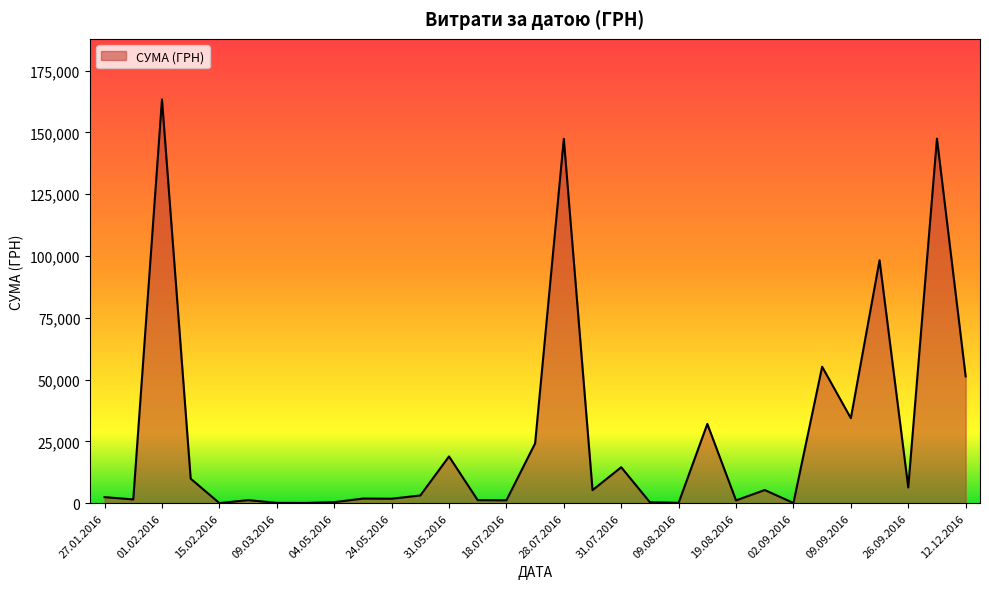

What is the difference between the maximum and minimum values?

163315.3